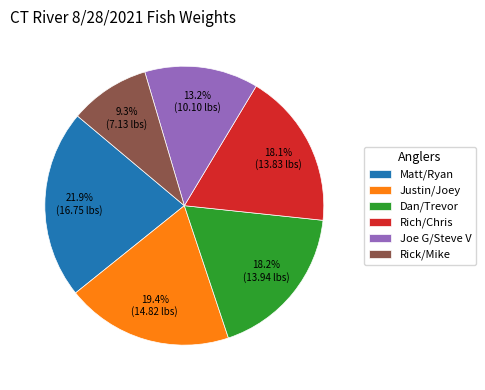

Which slice is the largest?

Matt/Ryan